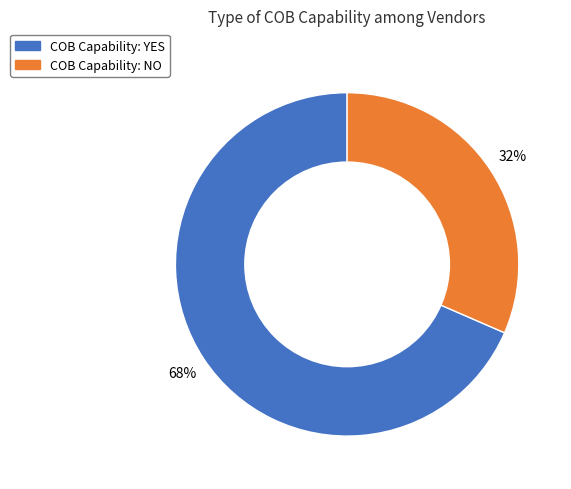

To the nearest percent, what is the average slice percentage?

50%